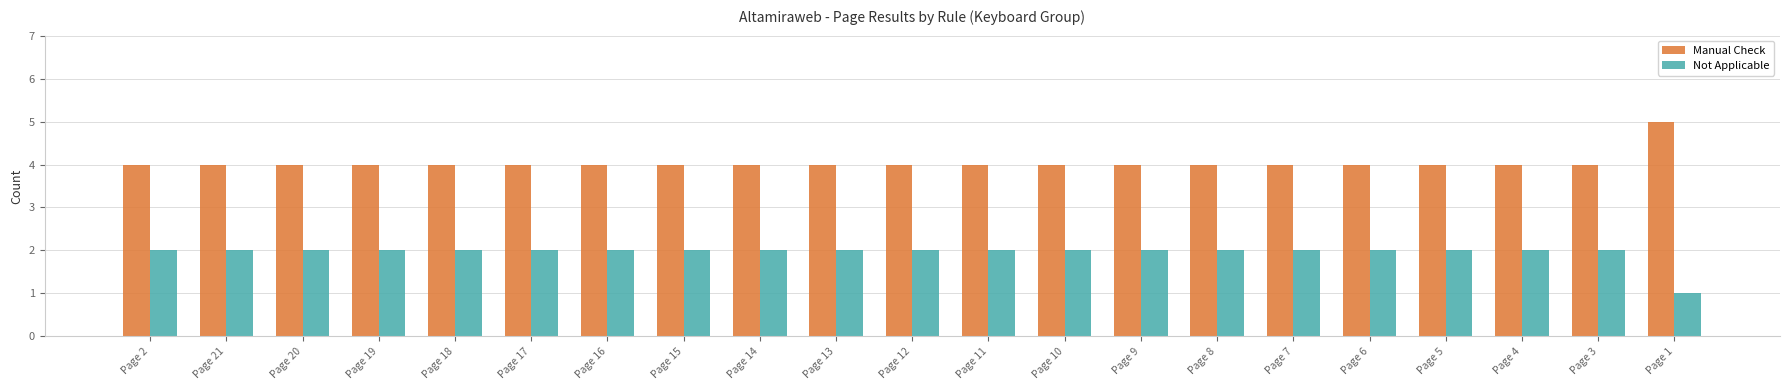

The Manual Check series shows 4 at Page 12. True or false?

True